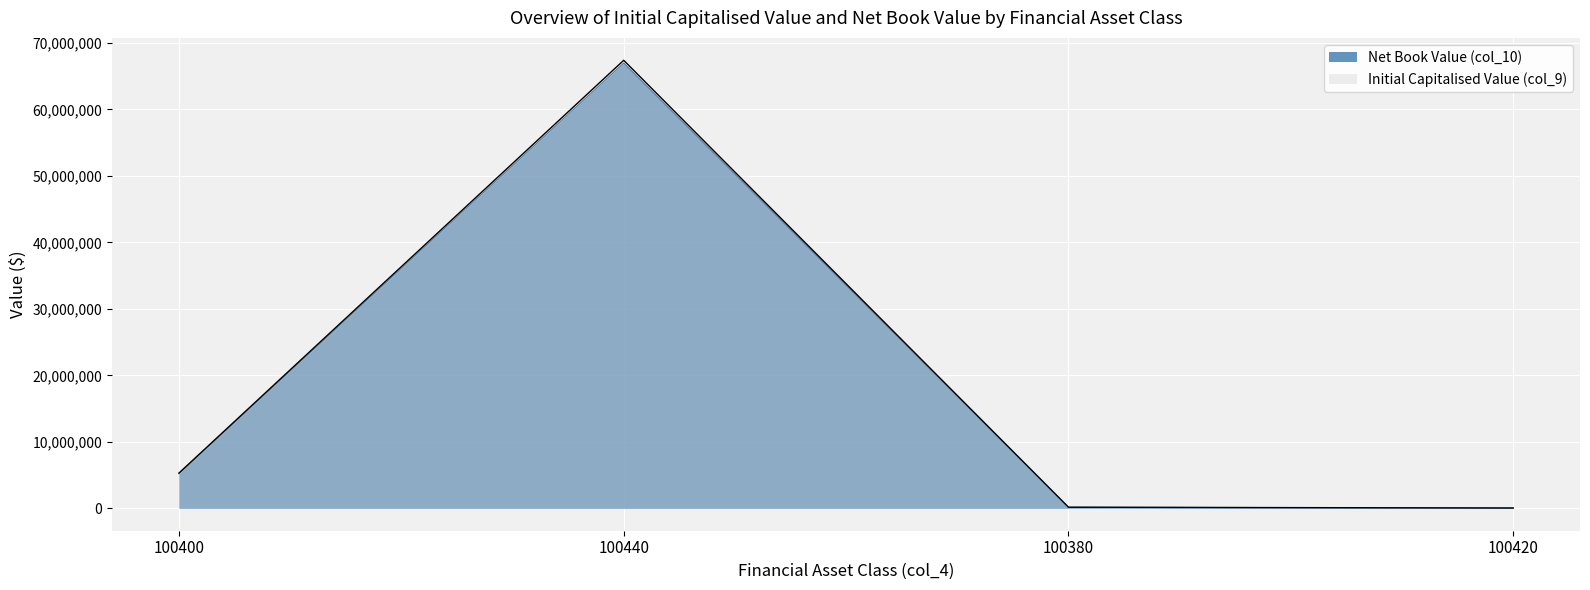

What is the label of the 1st point from the right?

100420